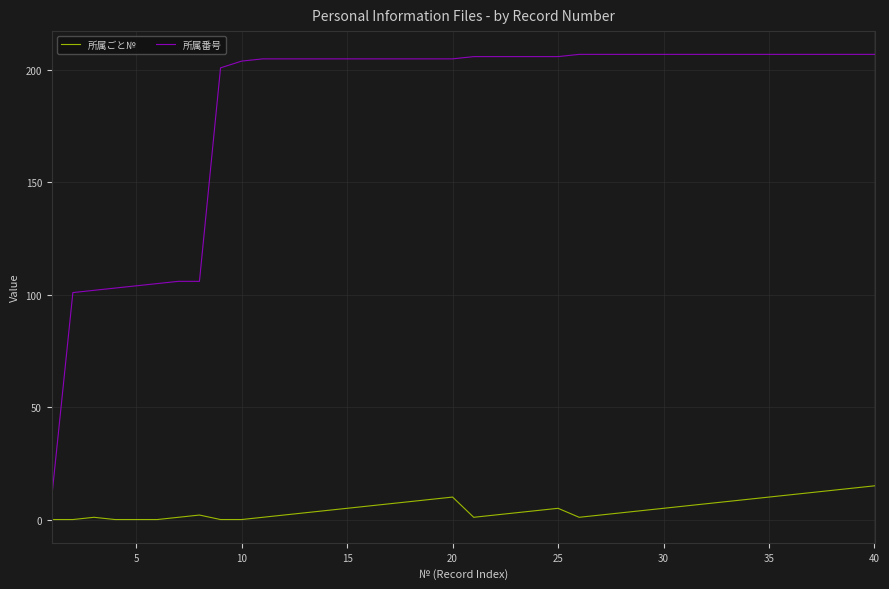

What is the maximum value for 所属ごと№?

15